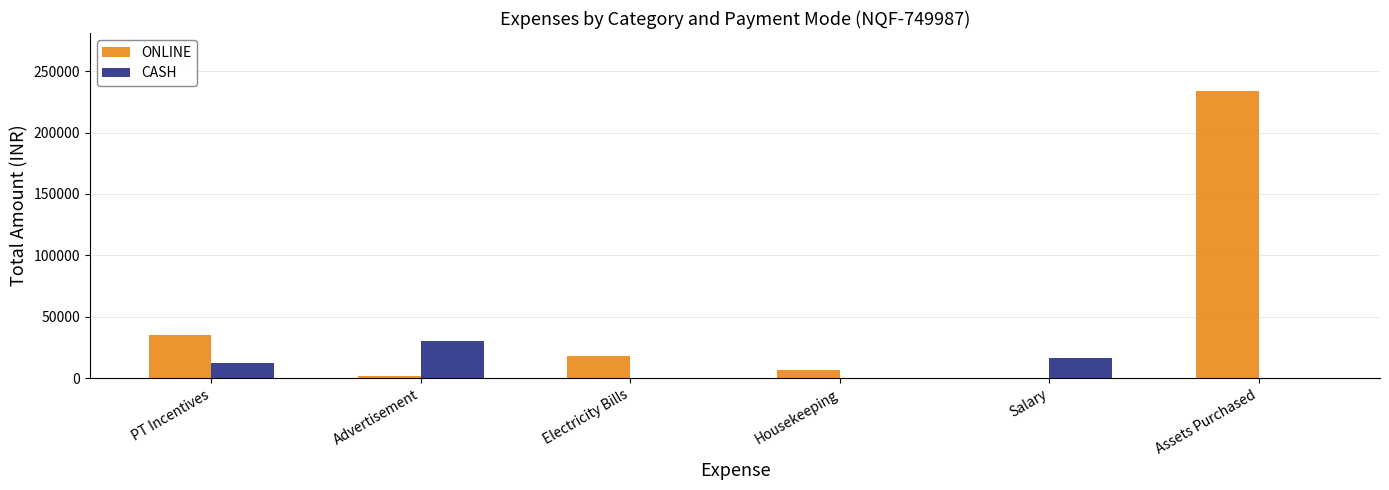

What is the sum of all ONLINE values?

295433